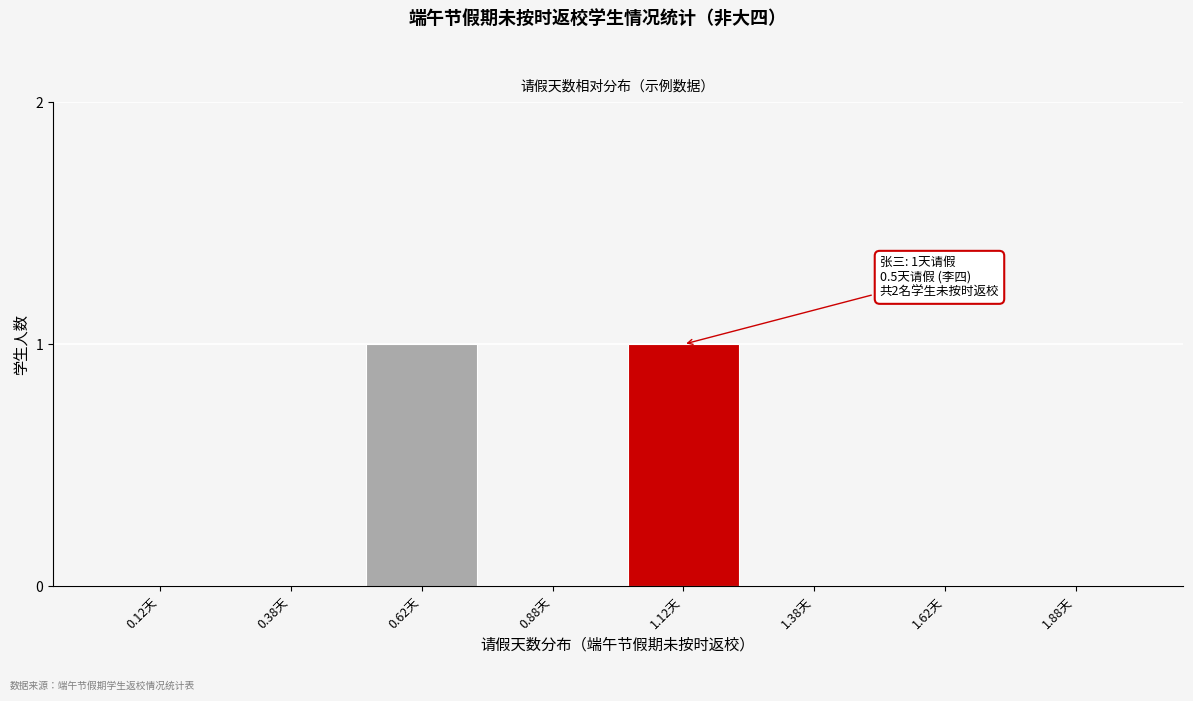

Reading left to right, extract all data points from this chart.

0.12天=0	0.38天=0	0.62天=1	0.88天=0	1.12天=1	1.38天=0	1.62天=0	1.88天=0